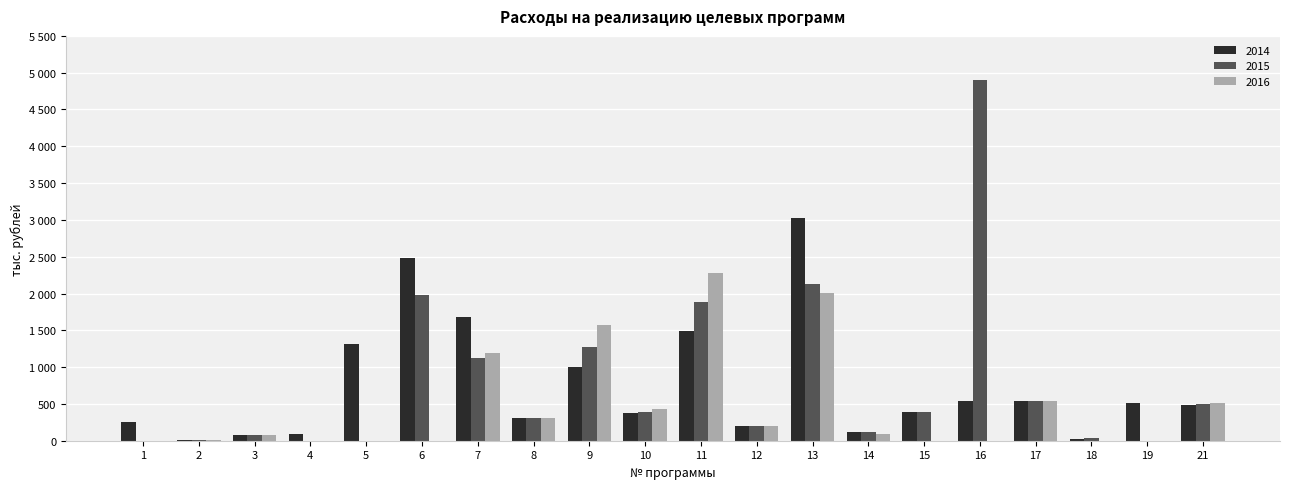

Is it true that 2014 equals 250.0 at 1?

True